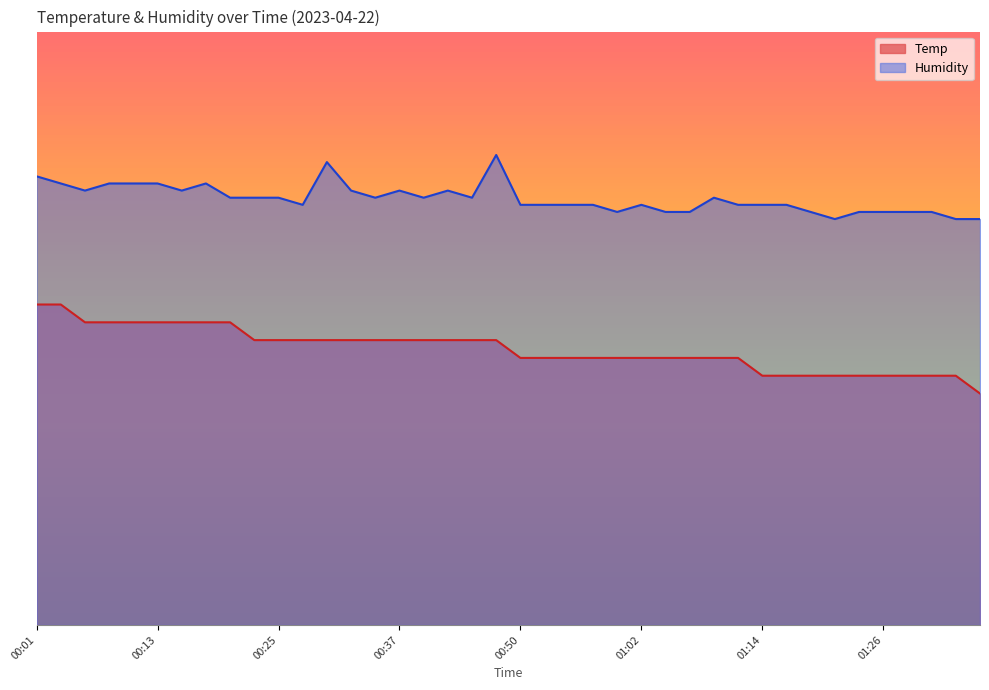

At which label does Temp first exceed 47?

00:01